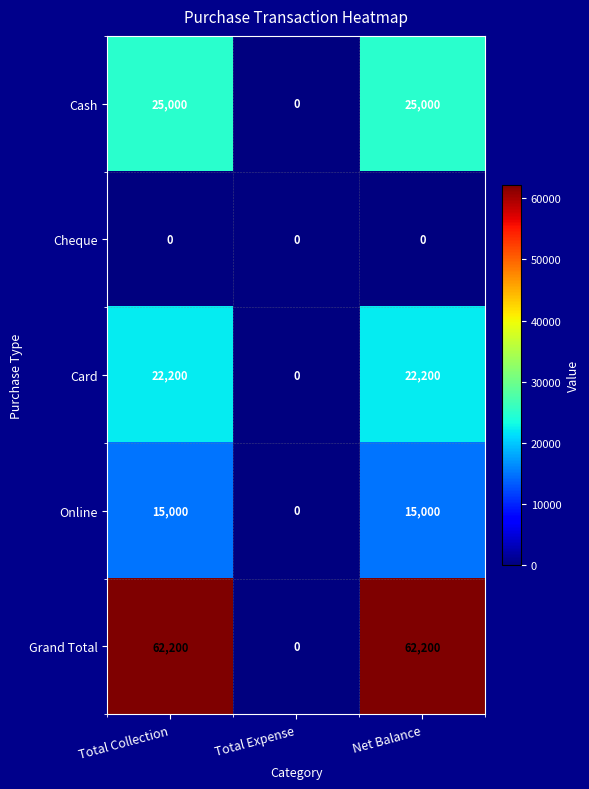

Which category has the lowest value in the Cash series?

Total Expense